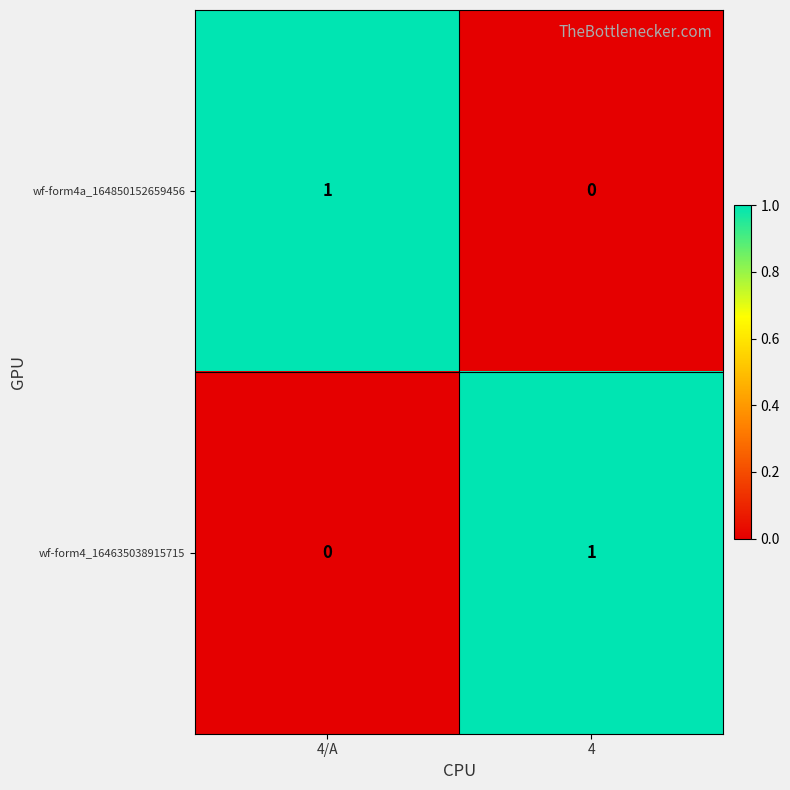

At which label does wf-form4_164635038915715 reach its minimum?

4/A